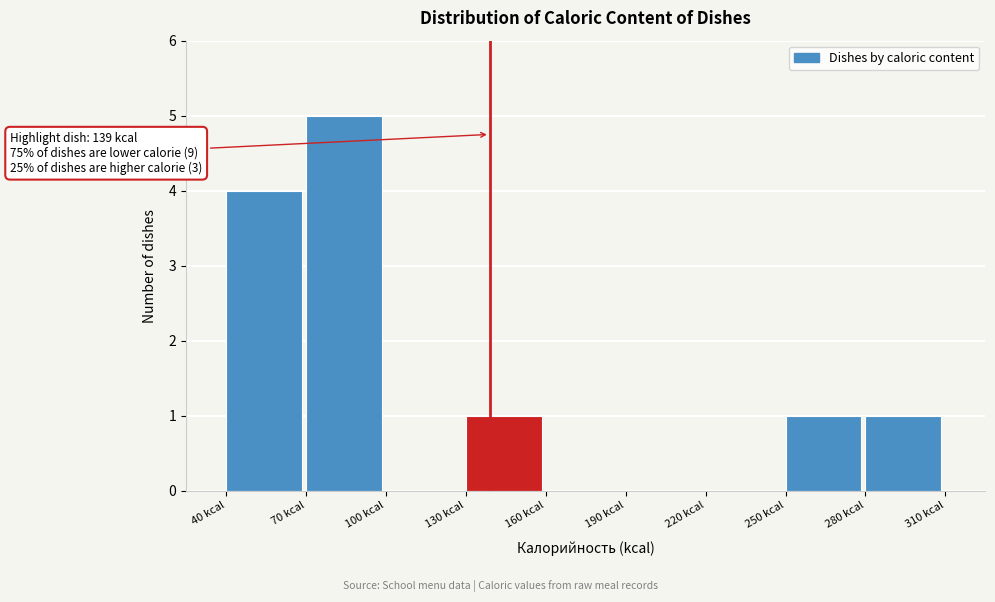

Which range on the x-axis has the tallest bar?

70 to 100